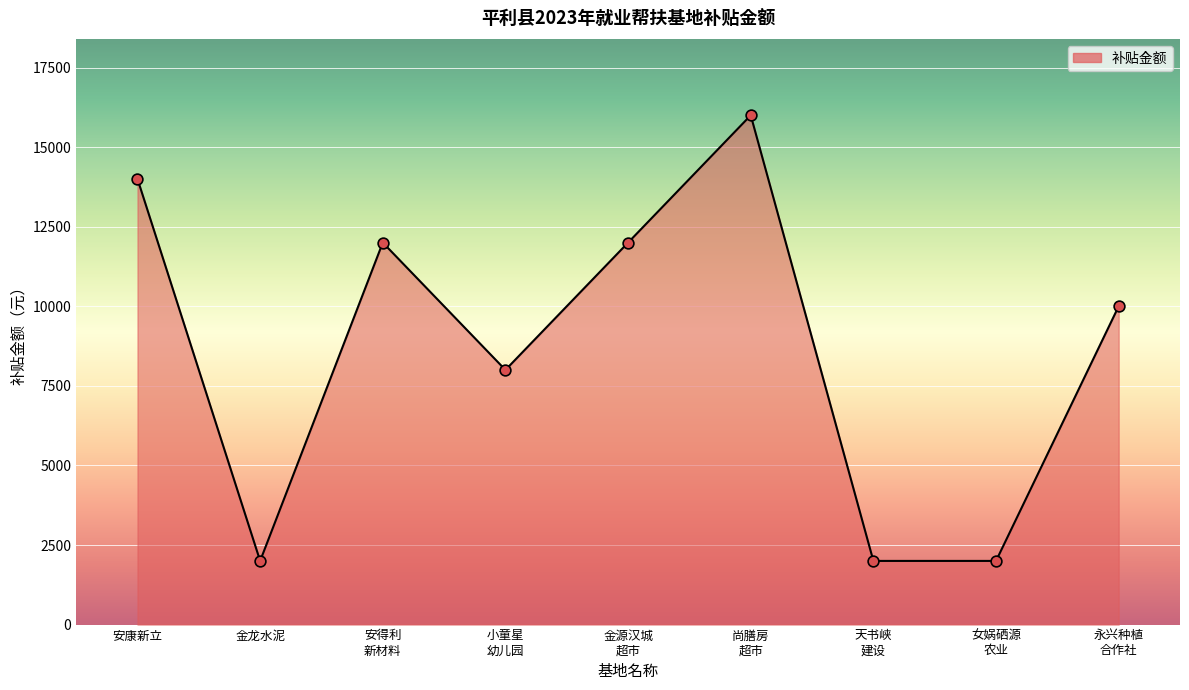

Between 安康新立 and 金龙水泥, which is larger?

安康新立